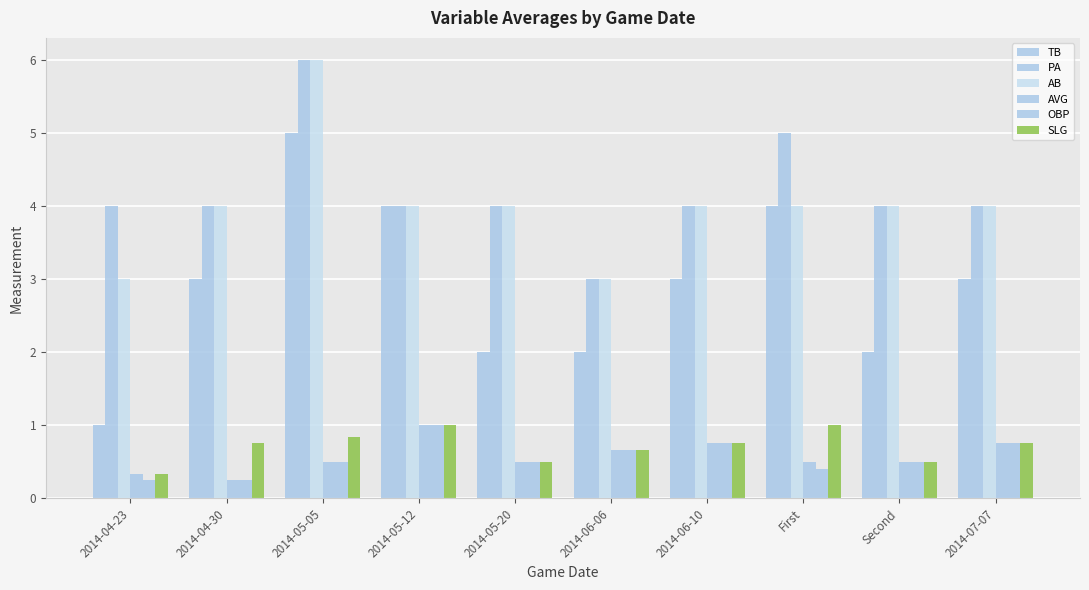

What is the label of the 1st bar from the left?

2014-04-23